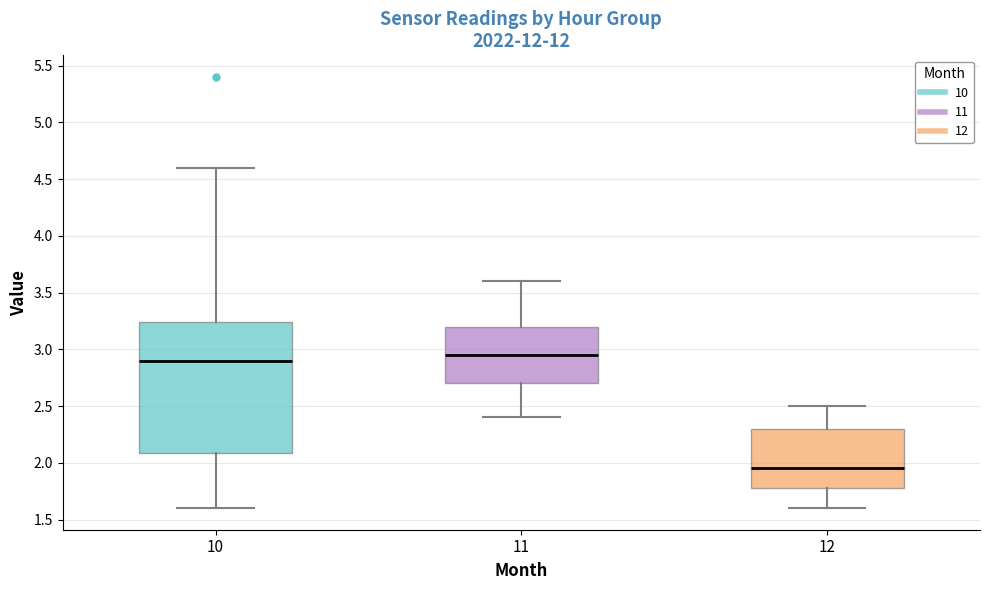

Reading left to right, read every box against the y-axis: the position of its median line, the range the box covers, and the ends of its whiskers. The values are not printed on the chart, so give them approximately, as read against the axis.

10: median 2.90, box 2.10 to 3.25, whiskers 1.60 to 4.60
11: median 2.95, box 2.70 to 3.20, whiskers 2.40 to 3.60
12: median 1.95, box 1.80 to 2.30, whiskers 1.60 to 2.50